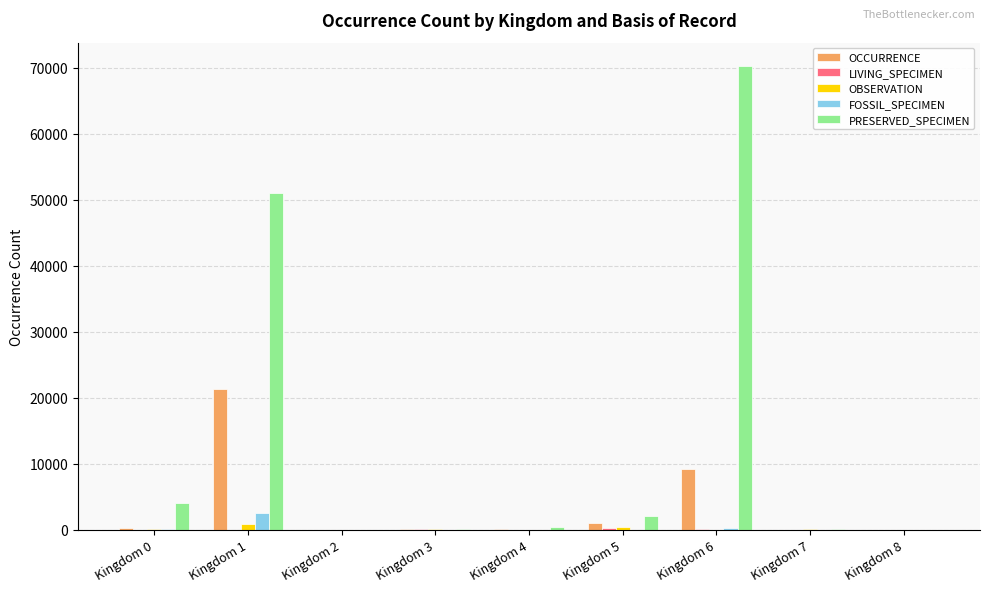

Is it true that PRESERVED_SPECIMEN equals 1462 at Kingdom 0?

False